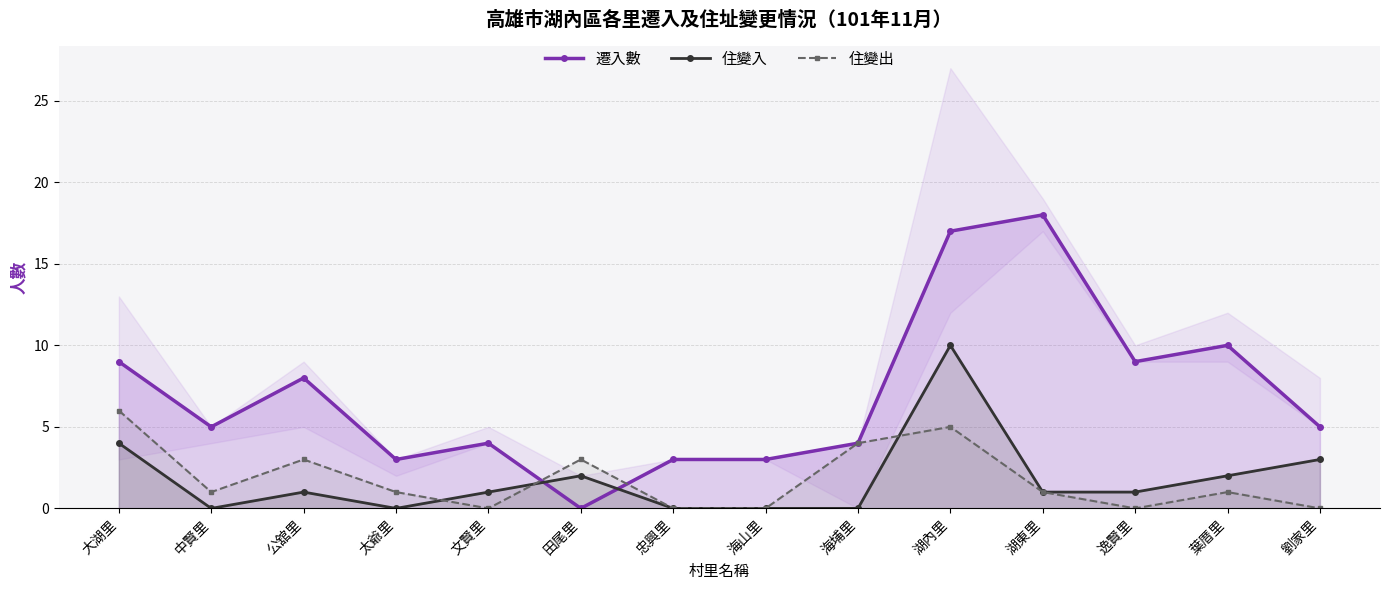

Which series has the largest range (max minus min)?

遷入數